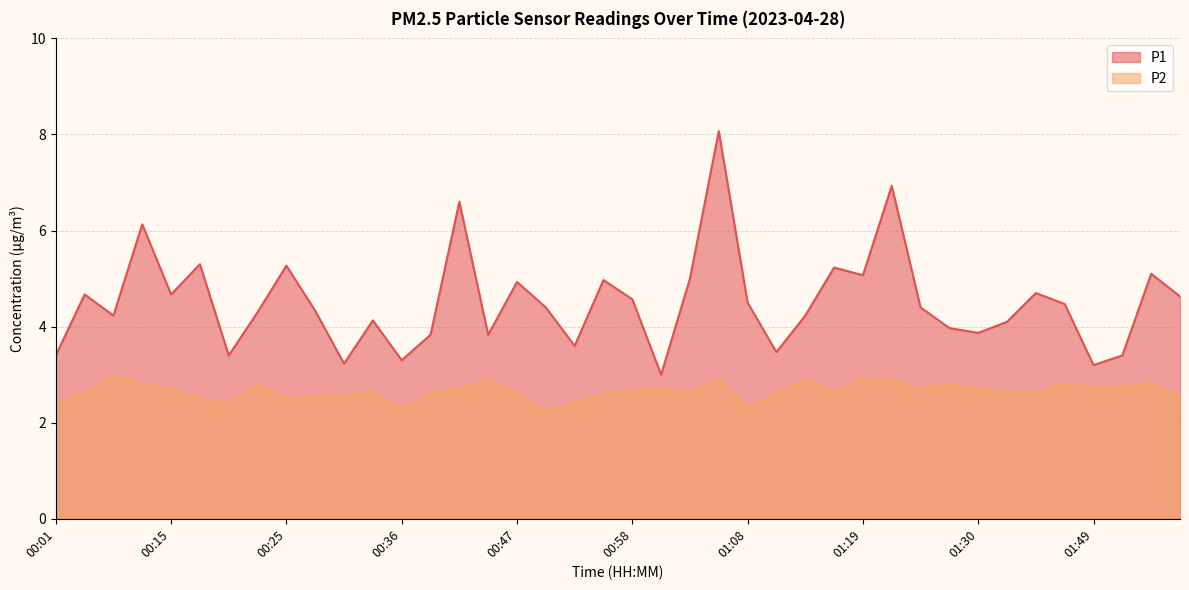

Which series has the widest spread of values?

P1